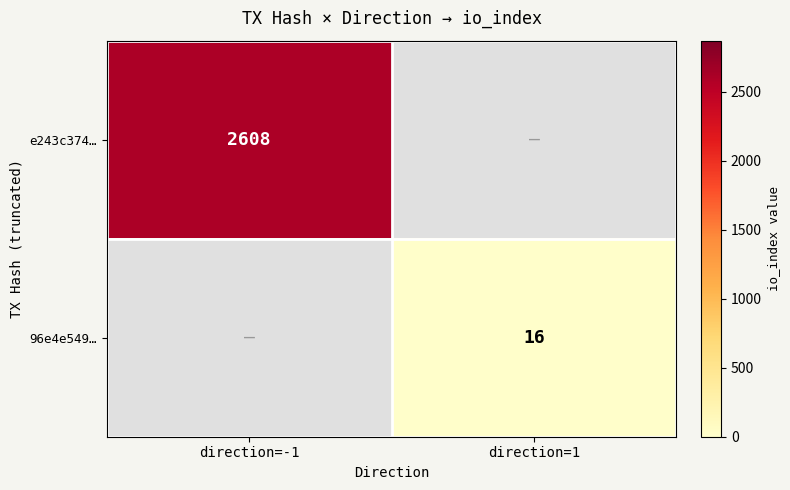

What is the smallest value displayed?

16.0